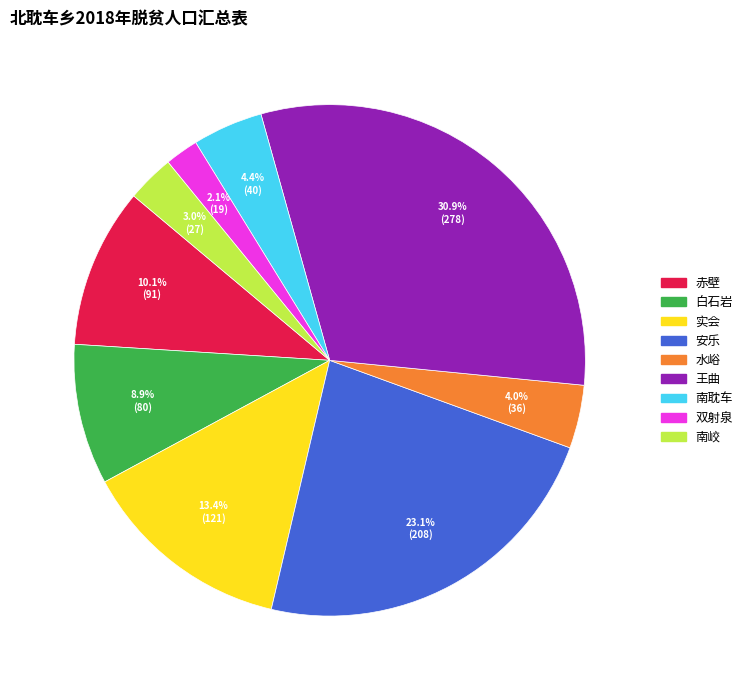

To the nearest percent, what is the average slice percentage?

11%